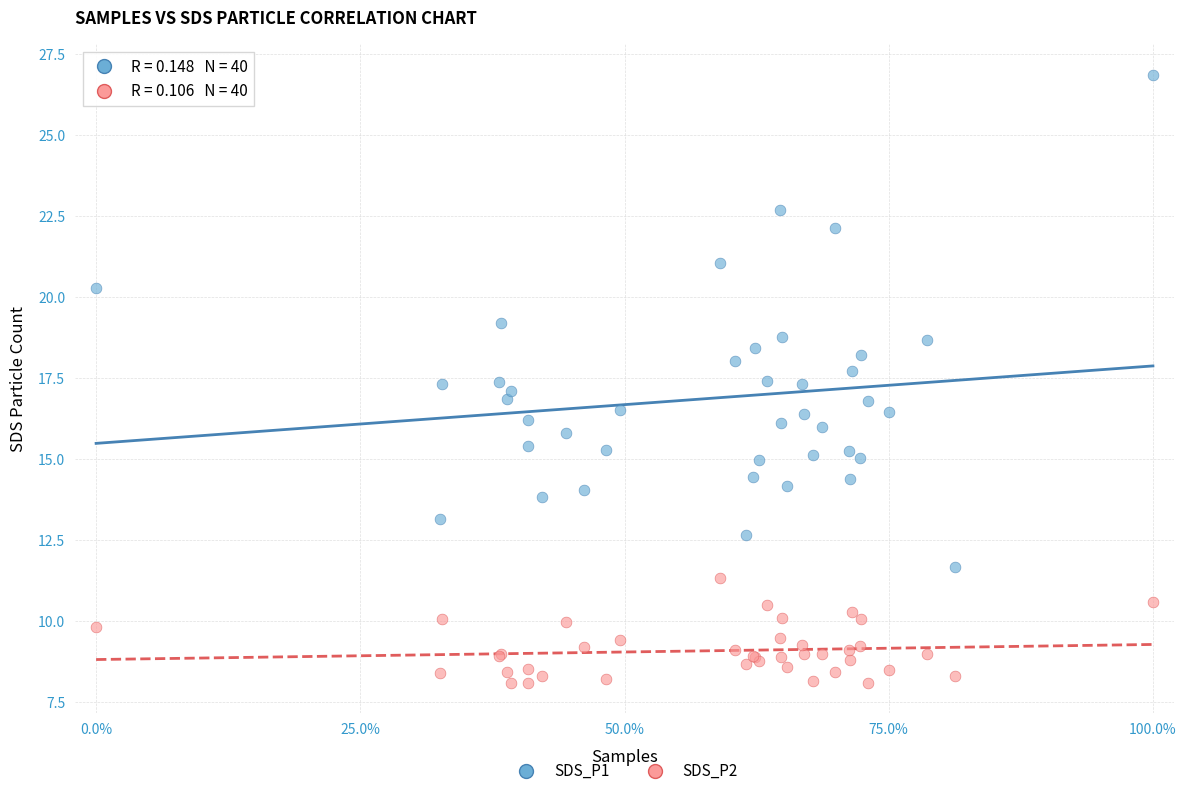

Which series has the largest Y range (max minus min)?

SDS_P1